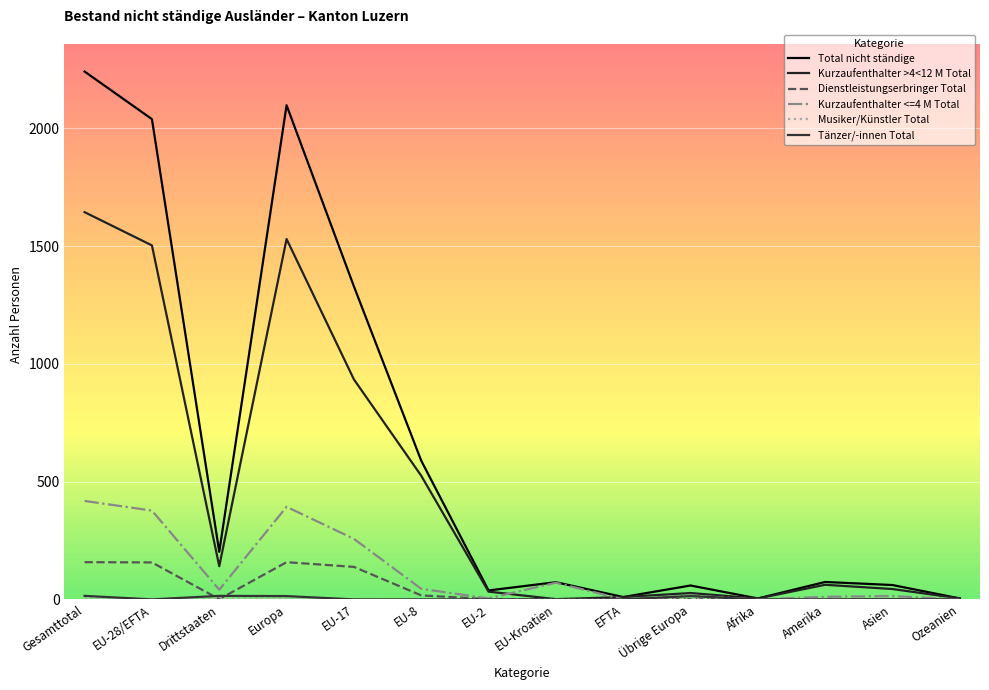

At which category does the chart reach its minimum across all series?

EFTA